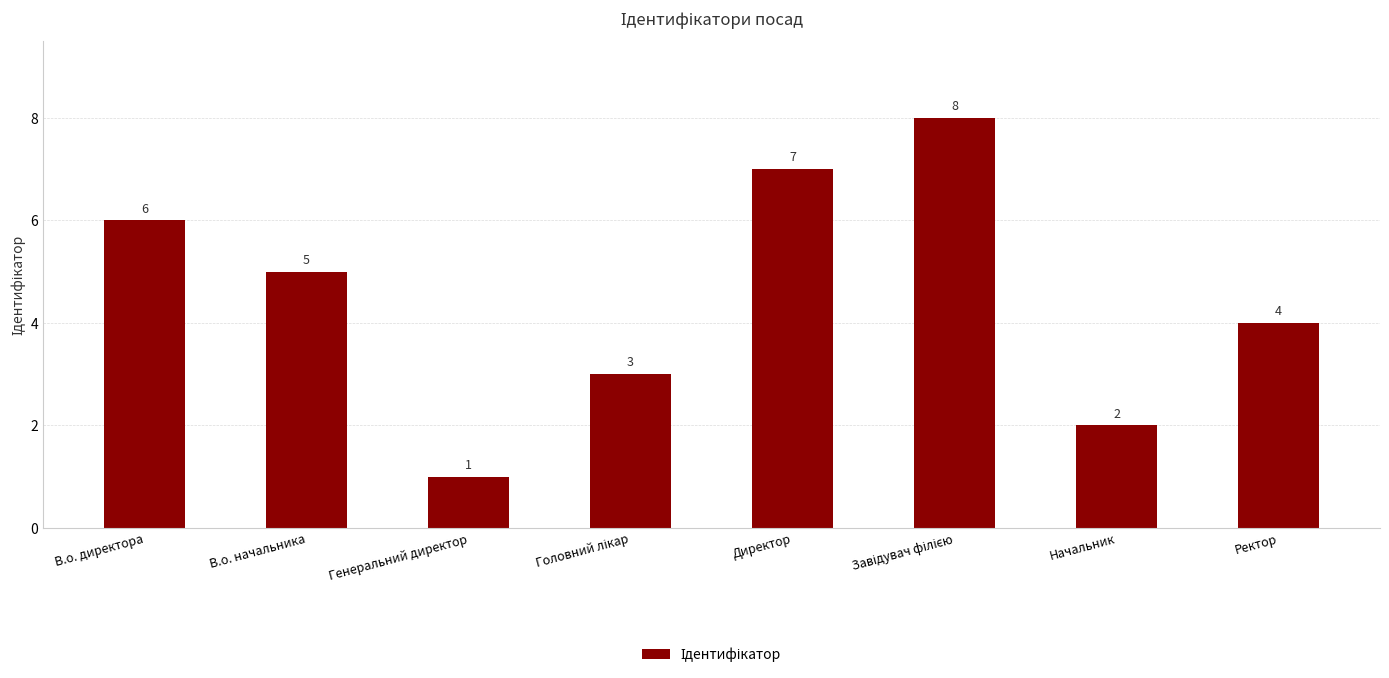

Which has a higher value, Директор or В.о. начальника?

Директор